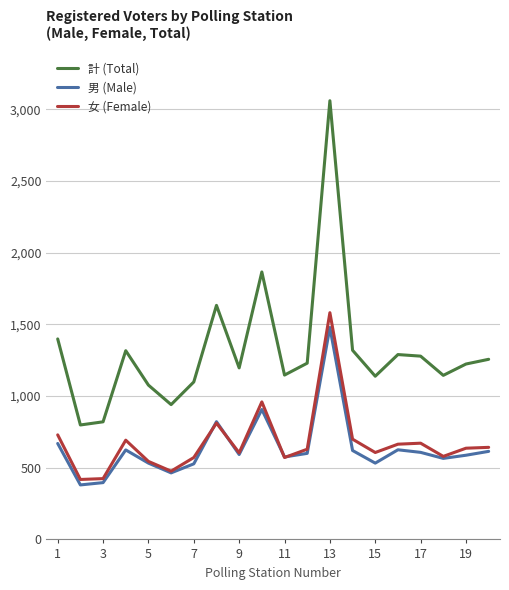

What is the sum of all 計 (Total) values?

26220